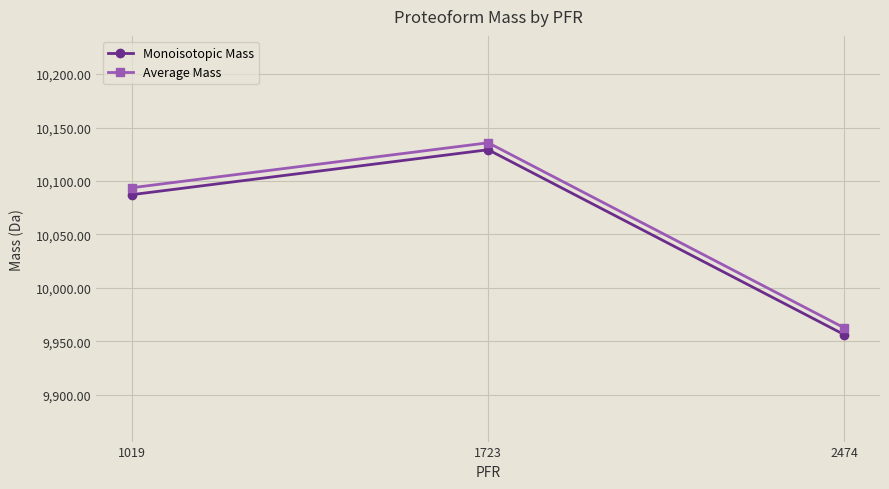

Rank the series by their maximum value, from highest to lowest.

Average Mass, Monoisotopic Mass